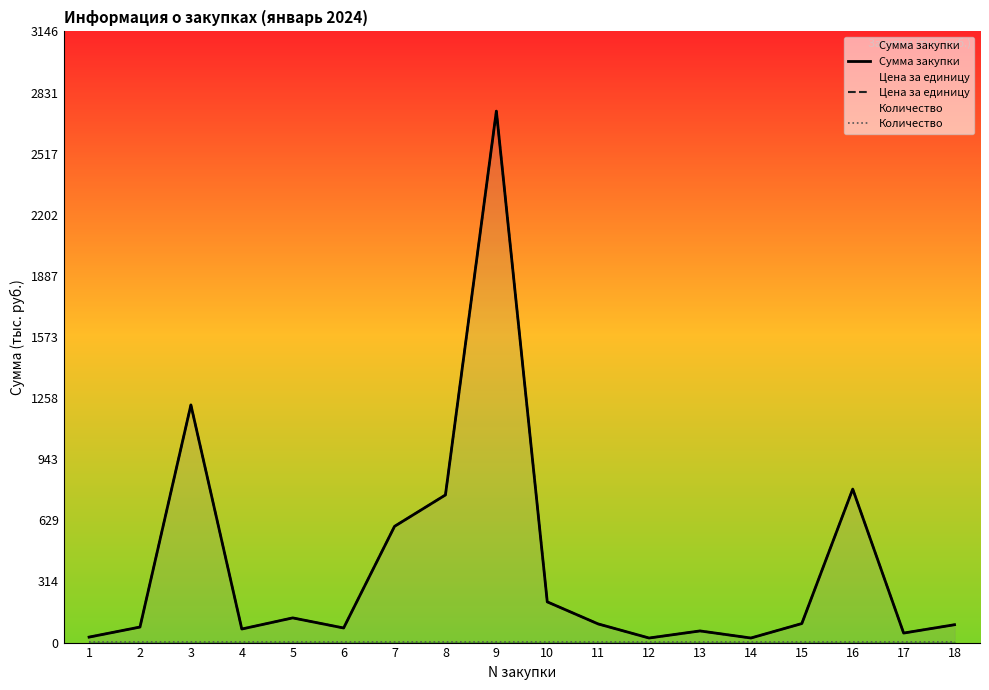

Reading left to right, transcribe all the data shown in this chart.

Сумма закупки: 1=28.2	2=80.0	3=1223.5	4=69.8	5=127.1	6=75.1	7=598.4	8=760.0	9=2736.0	10=209.6	11=96.0	12=23.5	13=60.0	14=23.5	15=97.9	16=790.2	17=49.0	18=92.0
Цена за единицу: 1=28.2	2=80.0	3=1223.5	4=69.8	5=127.1	6=75.1	7=598.4	8=760.0	9=2736.0	10=209.6	11=96.0	12=23.5	13=60.0	14=23.5	15=97.9	16=790.2	17=49.0	18=92.0
Количество: 1=1.0	2=1.0	3=1.0	4=1.0	5=1.0	6=1.0	7=1.0	8=1.0	9=1.0	10=1.0	11=1.0	12=1.0	13=1.0	14=1.0	15=1.0	16=1.0	17=1.0	18=1.0